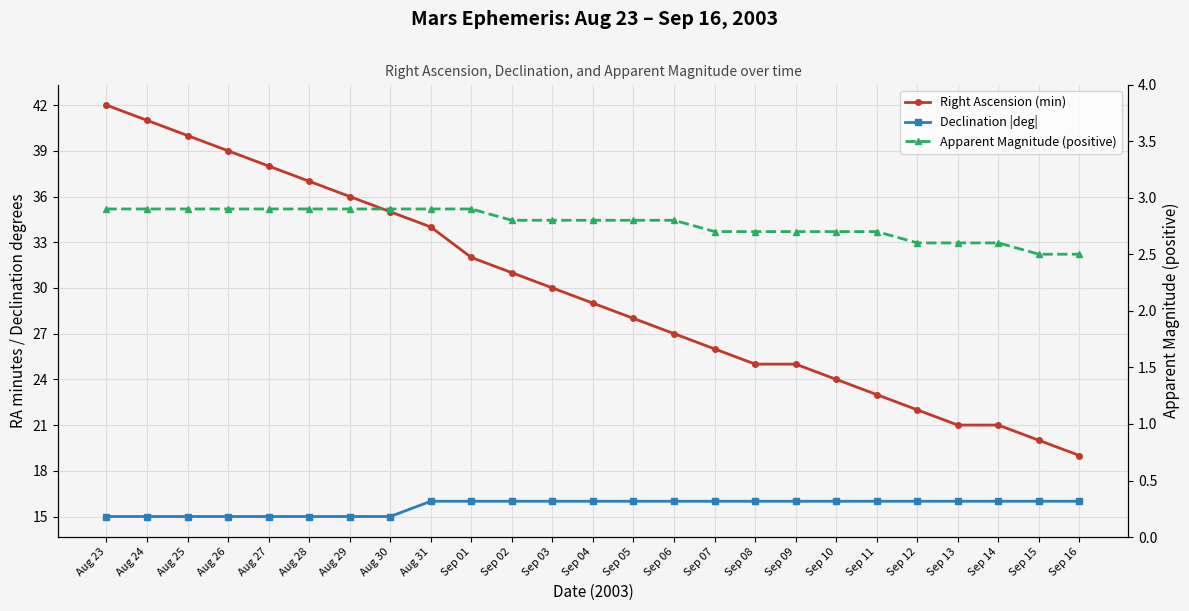

Rank the categories by Declination |deg| value from lowest to highest.

Aug 23, Aug 24, Aug 25, Aug 26, Aug 27, Aug 28, Aug 29, Aug 30, Aug 31, Sep 01, Sep 02, Sep 03, Sep 04, Sep 05, Sep 06, Sep 07, Sep 08, Sep 09, Sep 10, Sep 11, Sep 12, Sep 13, Sep 14, Sep 15, Sep 16